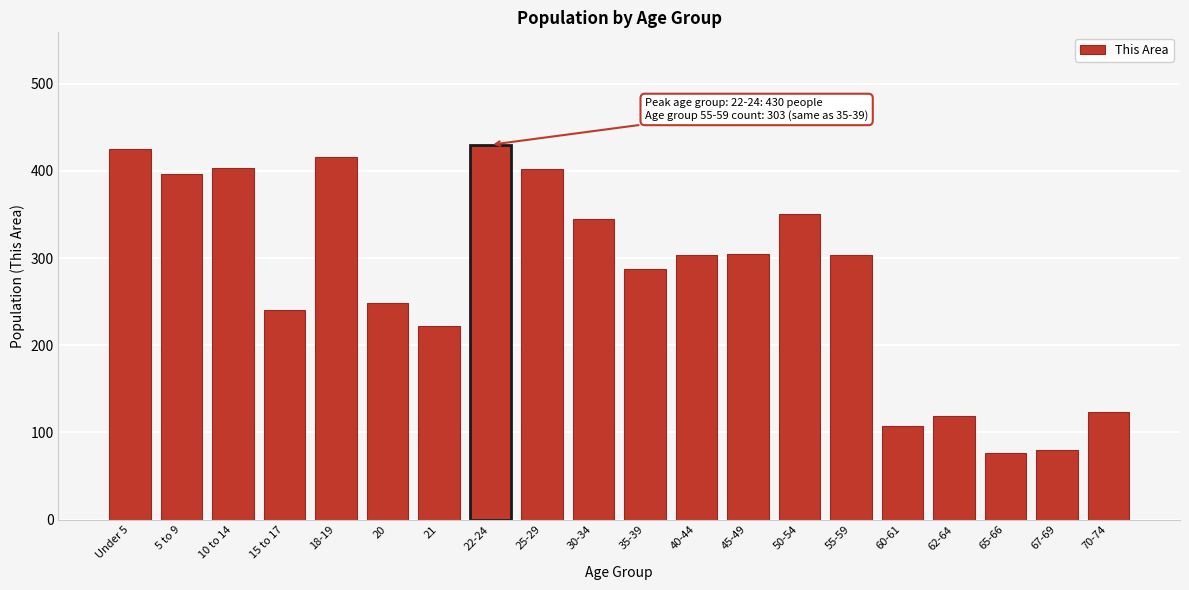

What is the sum of all values?

5584